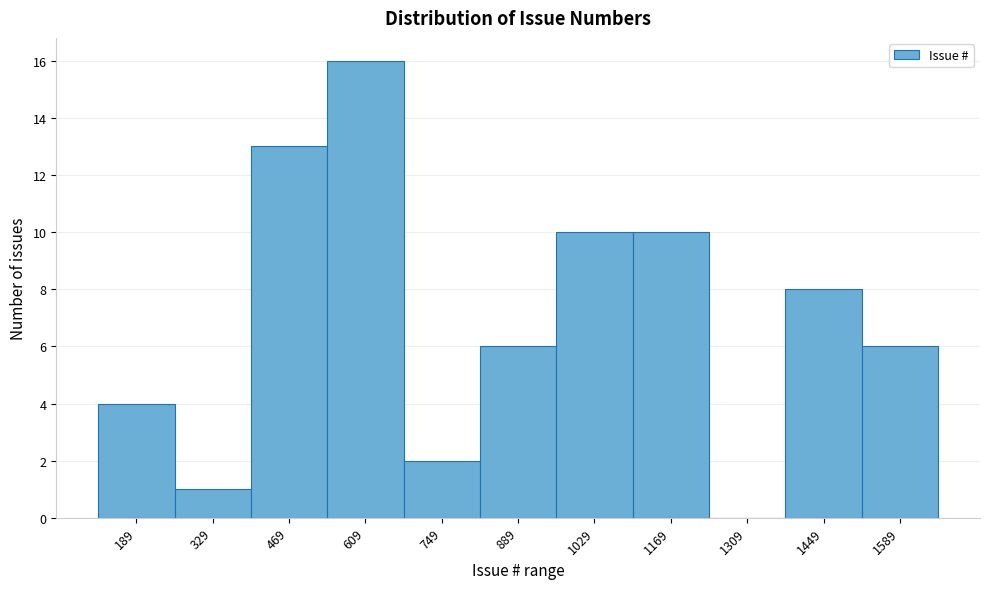

Reading left to right, transcribe all the data shown in this chart.

189=4	329=1	469=13	609=16	749=2	889=6	1029=10	1169=10	1309=0	1449=8	1589=6